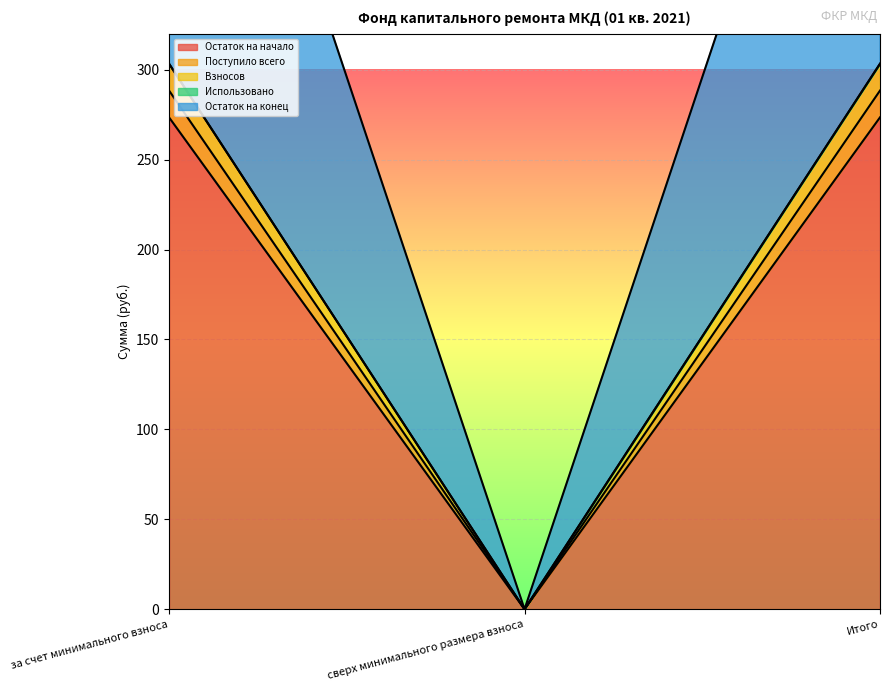

What is the sum of all Остаток на конец values?

606.6